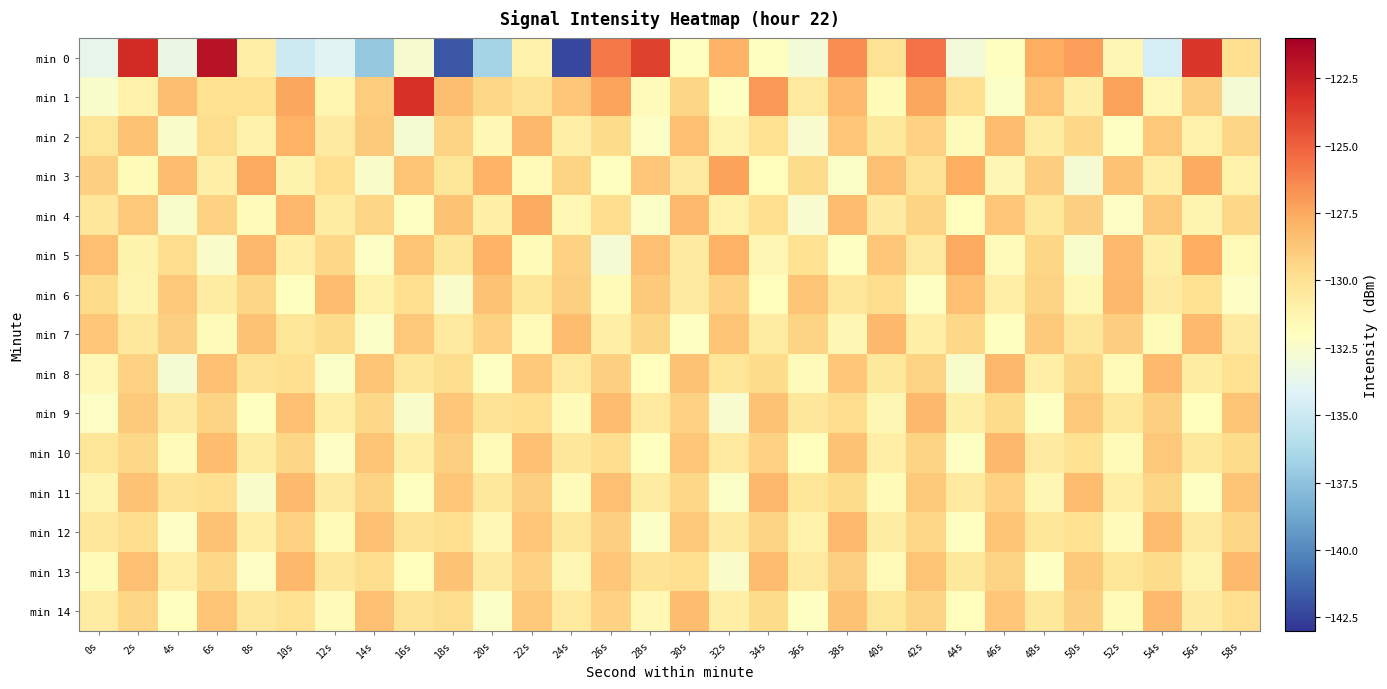

What is the difference between the highest and lowest values at 38s?

5.7